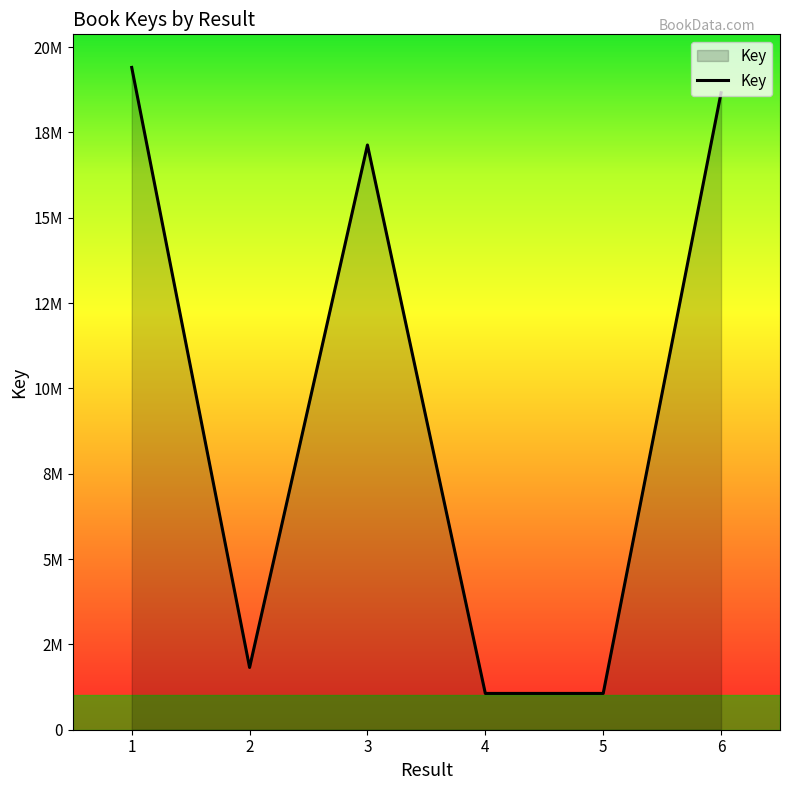

Does the chart have visible grid lines?

No